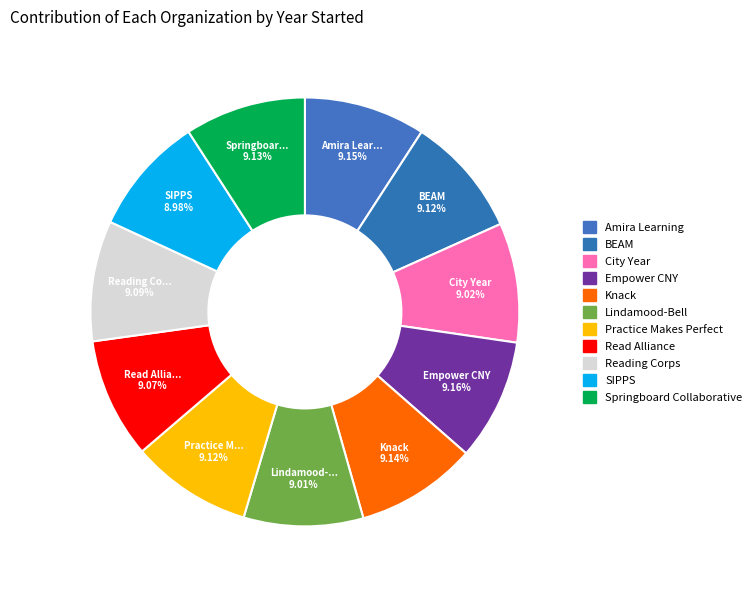

To the nearest percent, what percentage of the pie is Read Alliance?

9%